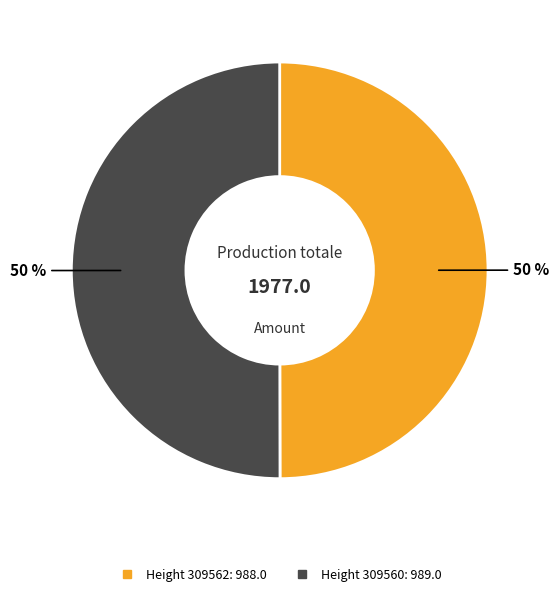

To the nearest percent, what is the average slice percentage?

50%